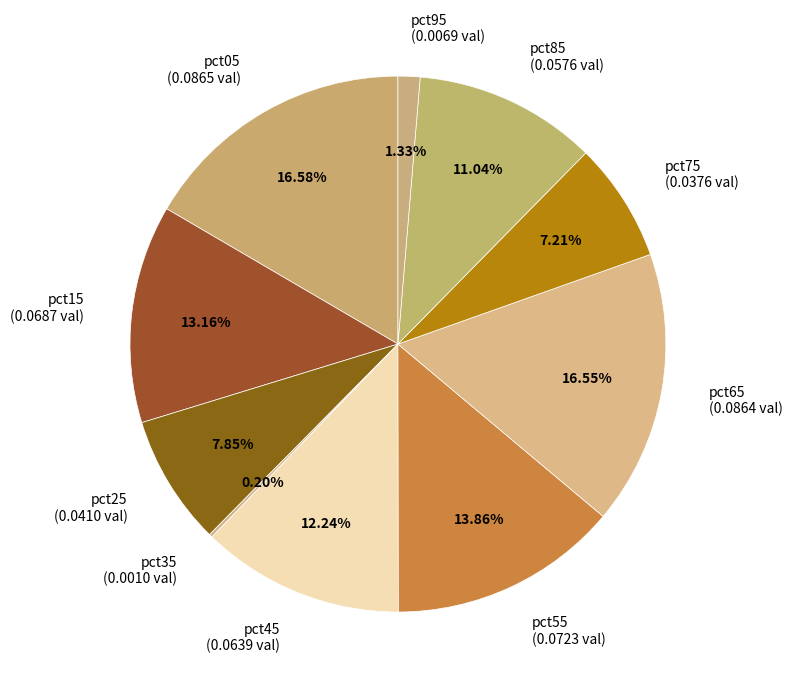

True or false: pct55 accounts for 6% of the total.

False